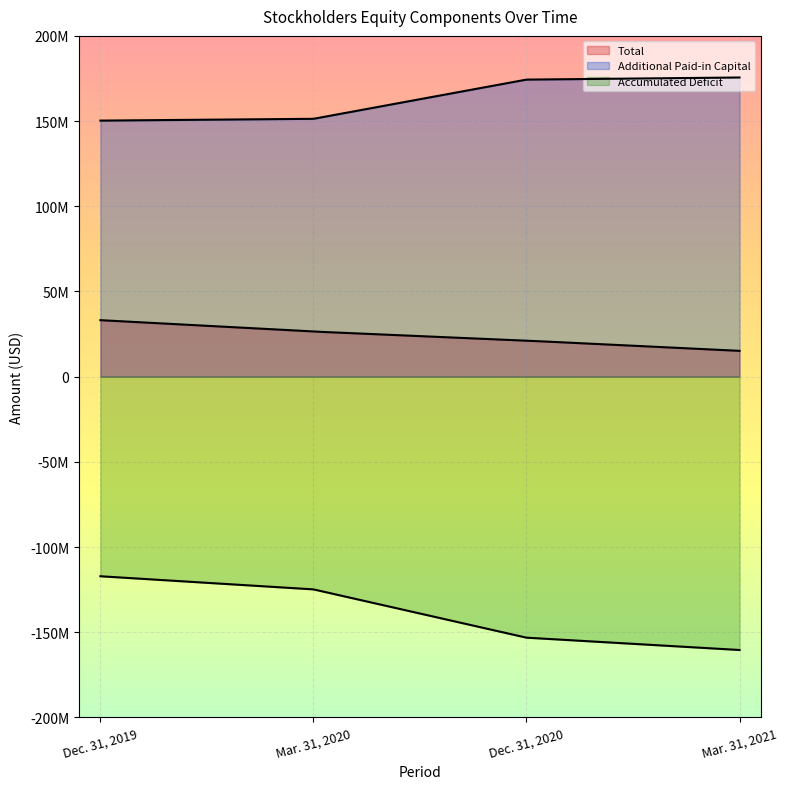

What is the spread (max minus min) of values at Mar. 31, 2020?

276185000